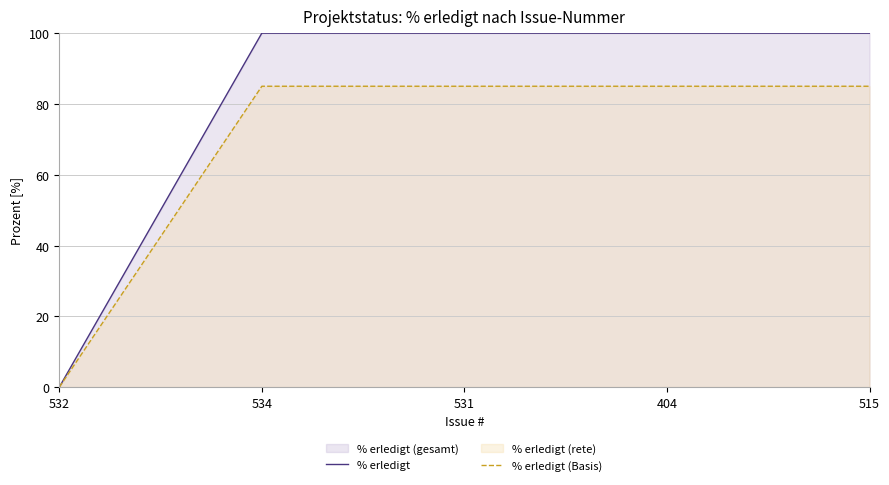

True or false: % erledigt (Basis) and % erledigt cross at least once.

False